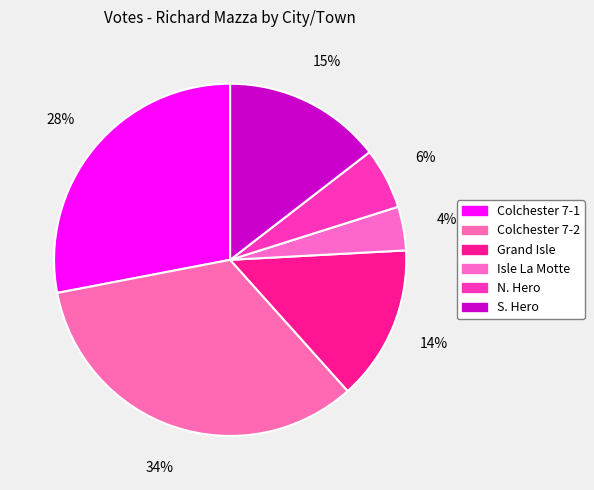

To the nearest percent, what portion does Colchester 7-1 represent?

28%